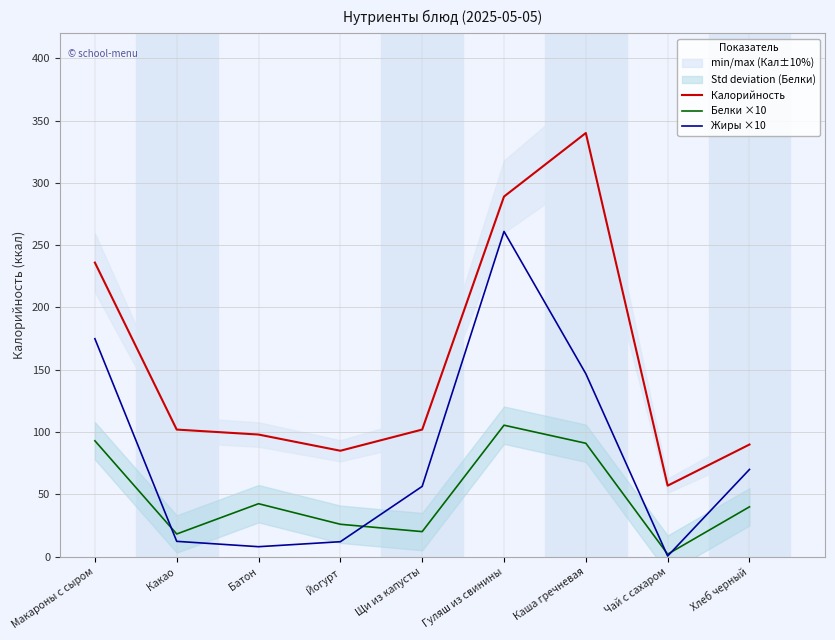

How many interior local valleys does the Калорийность series have?

2